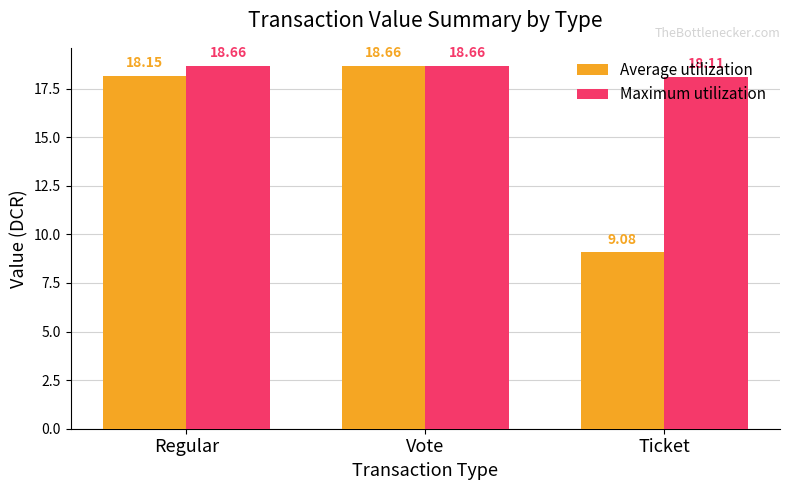

How many data points in Average utilization are less than 18?

1